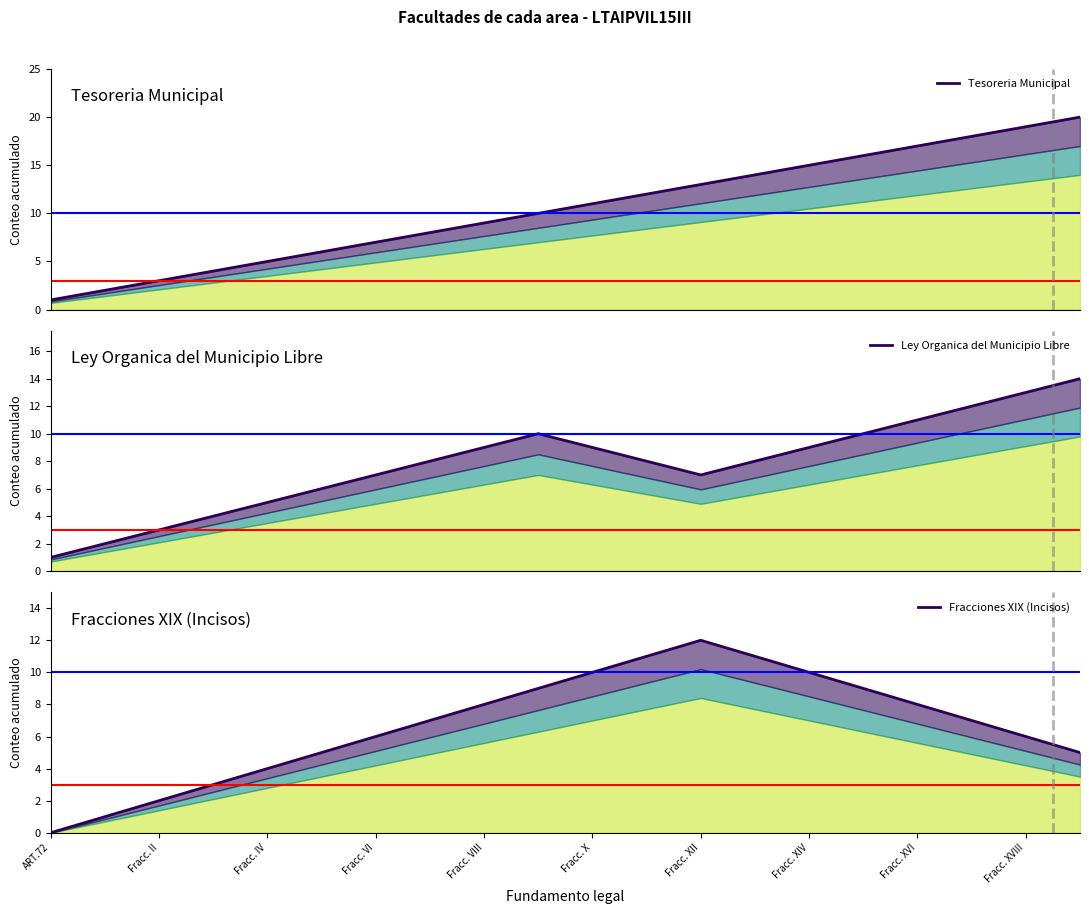

Which category has the highest value across all series?

19